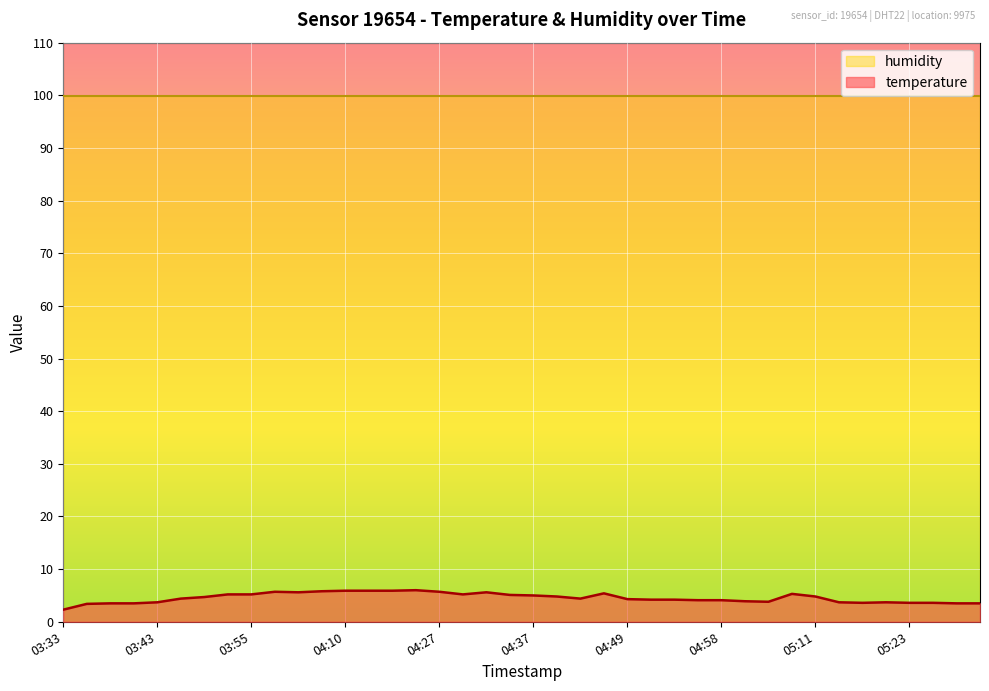

Reading left to right, transcribe all the data shown in this chart.

03:33=2.3	03:36=3.4	03:38=3.5	03:41=3.5	03:43=3.7	03:45=4.4	03:48=4.7	03:53=5.2	03:55=5.2	03:58=5.7	04:02=5.6	04:05=5.8	04:10=5.9	04:15=5.9	04:20=5.9	04:22=6.0	04:27=5.7	04:29=5.2	04:32=5.6	04:34=5.1	04:37=5.0	04:39=4.8	04:44=4.4	04:46=5.4	04:49=4.3	04:51=4.2	04:54=4.2	04:56=4.1	04:58=4.1	05:03=3.9	05:06=3.8	05:08=5.3	05:11=4.8	05:13=3.7	05:16=3.6	05:18=3.7	05:23=3.6	05:25=3.6	05:28=3.5	05:33=3.5